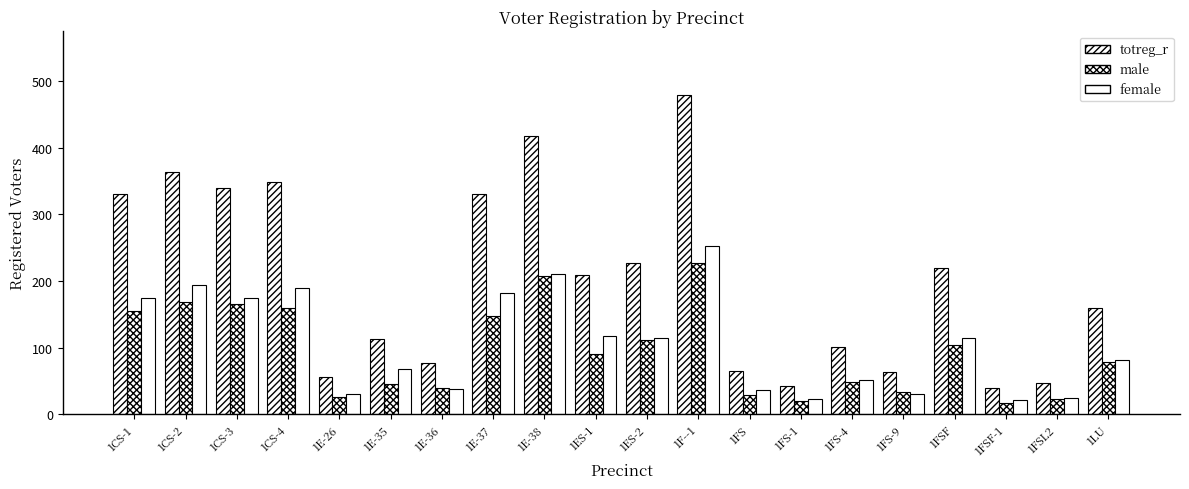

How many groups of bars are there?

20